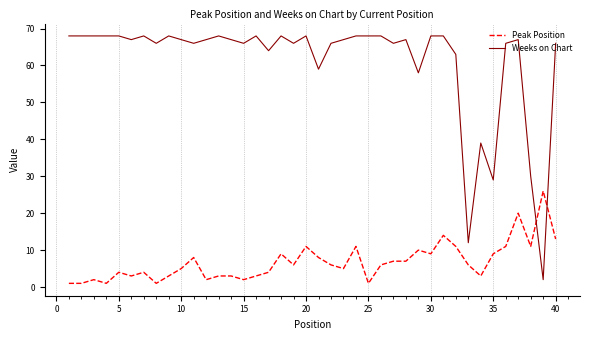

True or false: Weeks on Chart and Peak Position cross at least once.

True